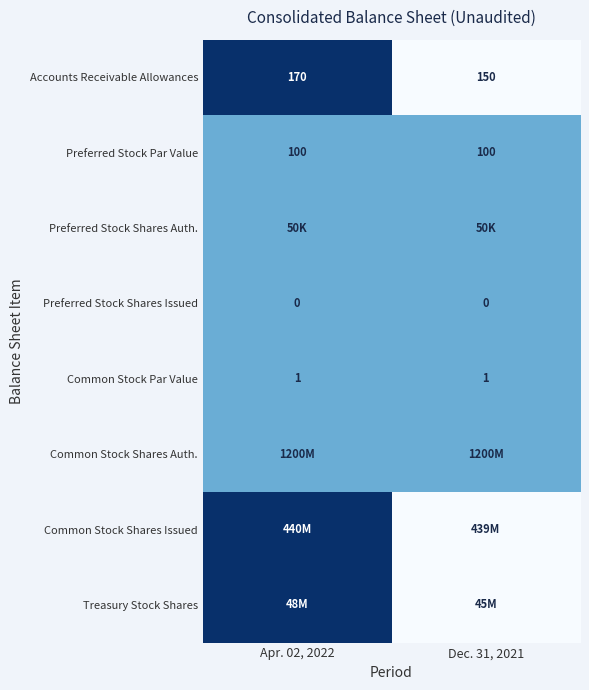

Count the number of data series in this chart.

8